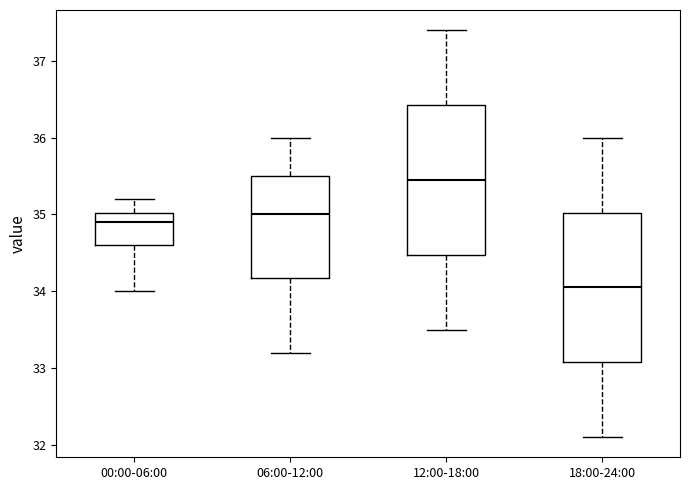

Reading left to right, transcribe this box plot: for each box, give where its median line is, the range the box spans, and where its two whiskers end, as read against the y-axis. The values are not printed on the chart, so give them approximately, as read against the axis.

00:00-06:00: median 34.9, box 34.6 to 35.0, whiskers 34.0 to 35.2
06:00-12:00: median 35.0, box 34.2 to 35.5, whiskers 33.2 to 36.0
12:00-18:00: median 35.5, box 34.5 to 36.4, whiskers 33.5 to 37.4
18:00-24:00: median 34.1, box 33.1 to 35.0, whiskers 32.1 to 36.0